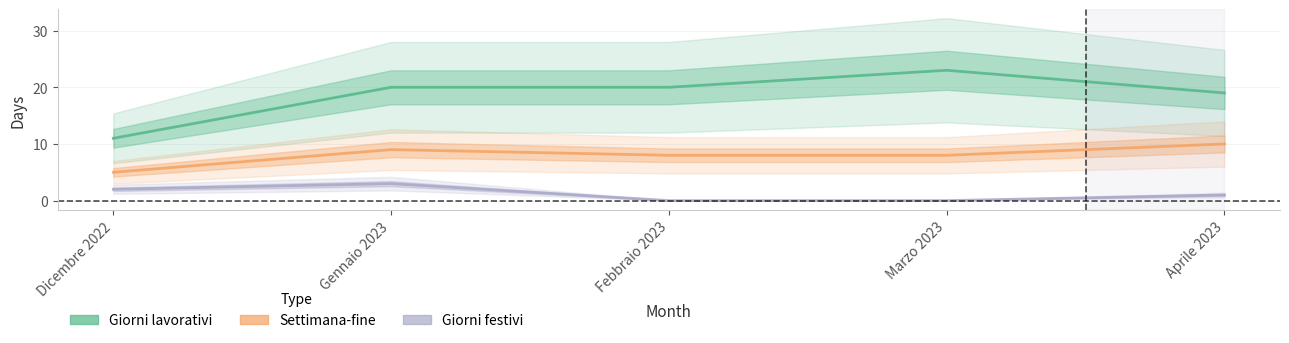

How many lines are shown in the chart?

3